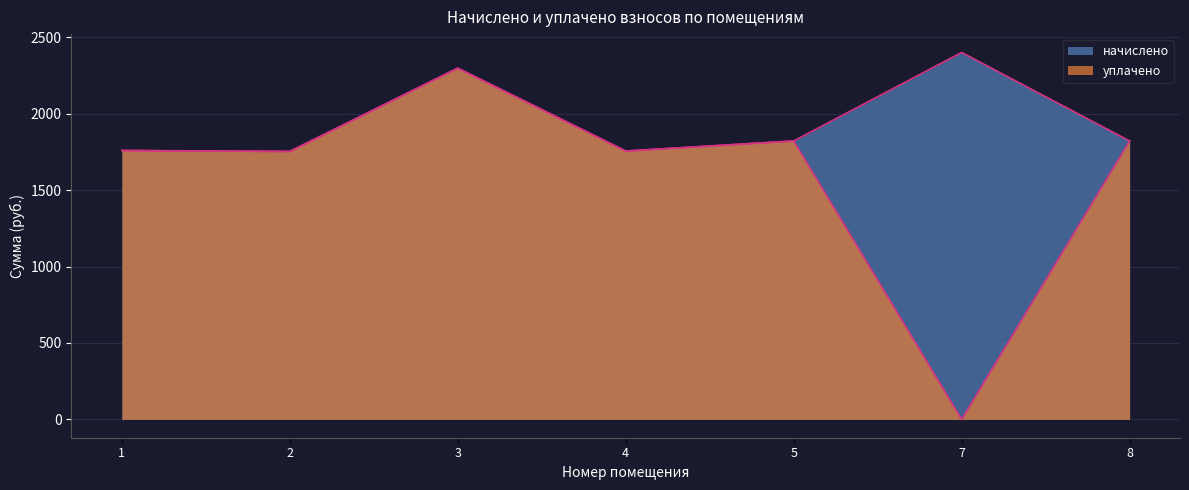

The уплачено series shows 2762.0 at 8. True or false?

False